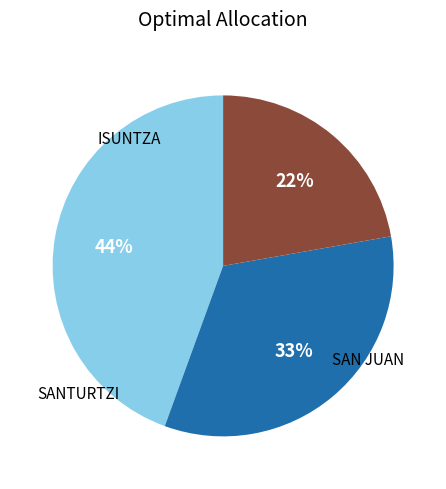

How many segments does this pie chart have?

3